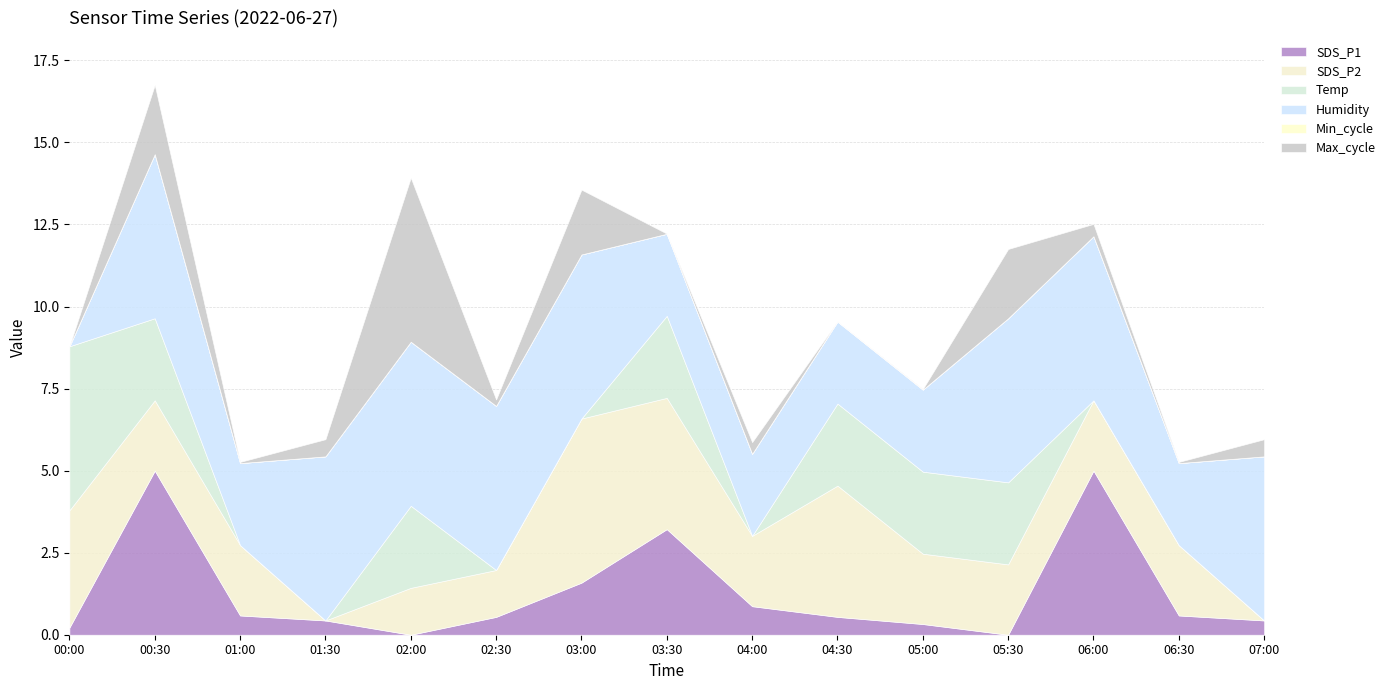

At which category is the sum across all series the highest?

00:30